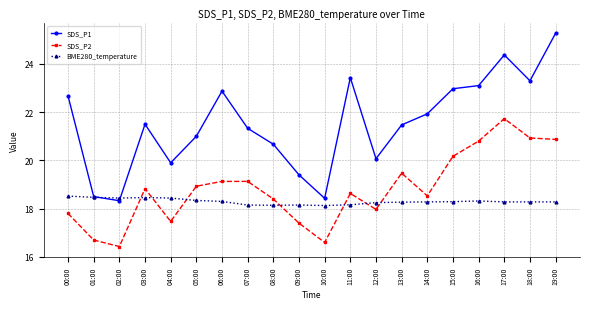

What is the difference between the highest and lowest values at 18:00?

5.0